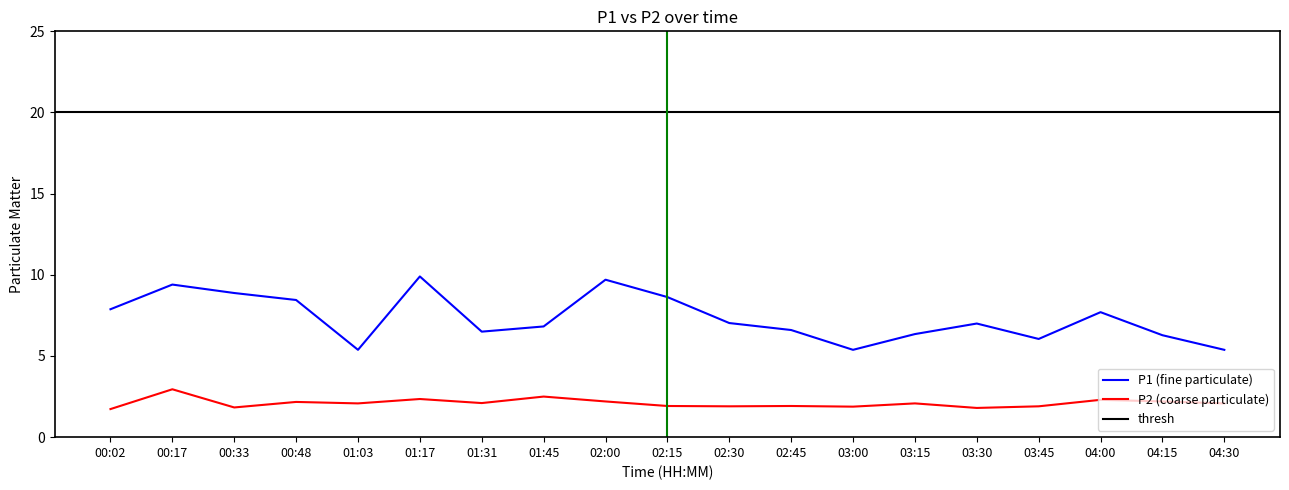

True or false: P2 and P1 intersect in this chart.

False